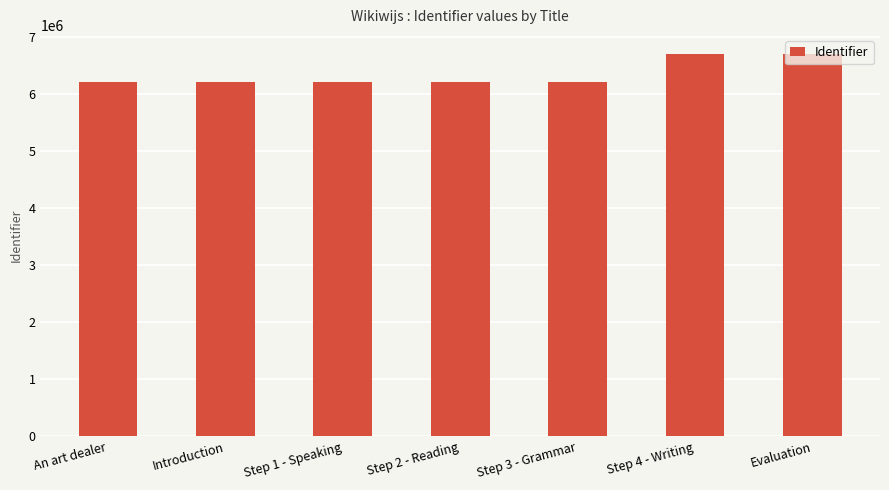

Which has a higher value, Step 2 - Reading or Step 4 - Writing?

Step 4 - Writing